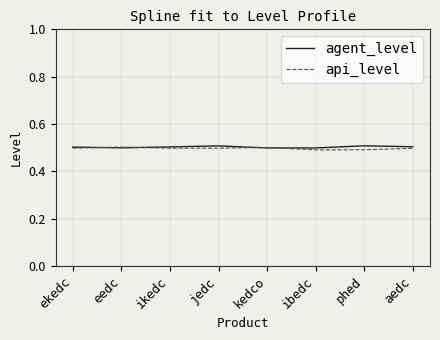

What is the highest value of the agent_level series?

0.5